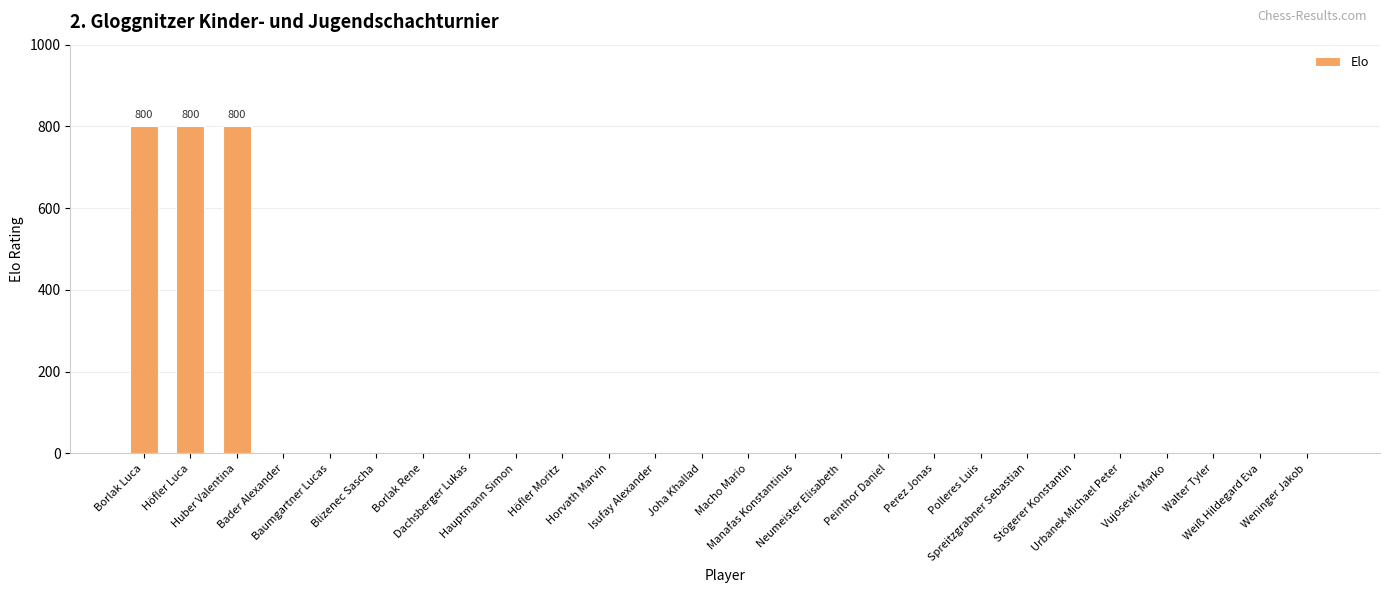

What is the maximum value shown in the chart?

800